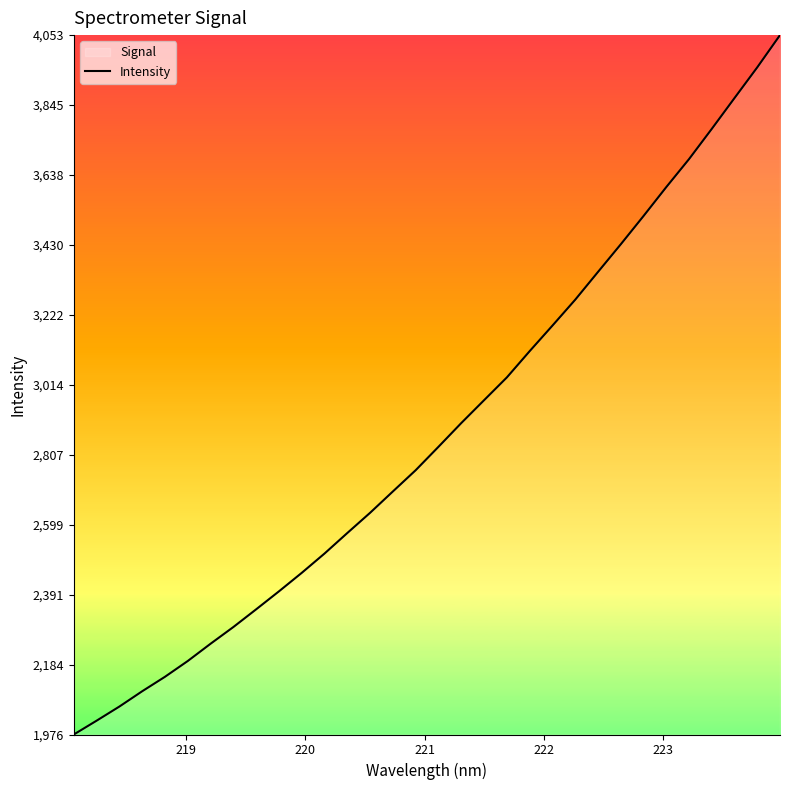

What is the difference between the maximum and minimum values?

2076.7